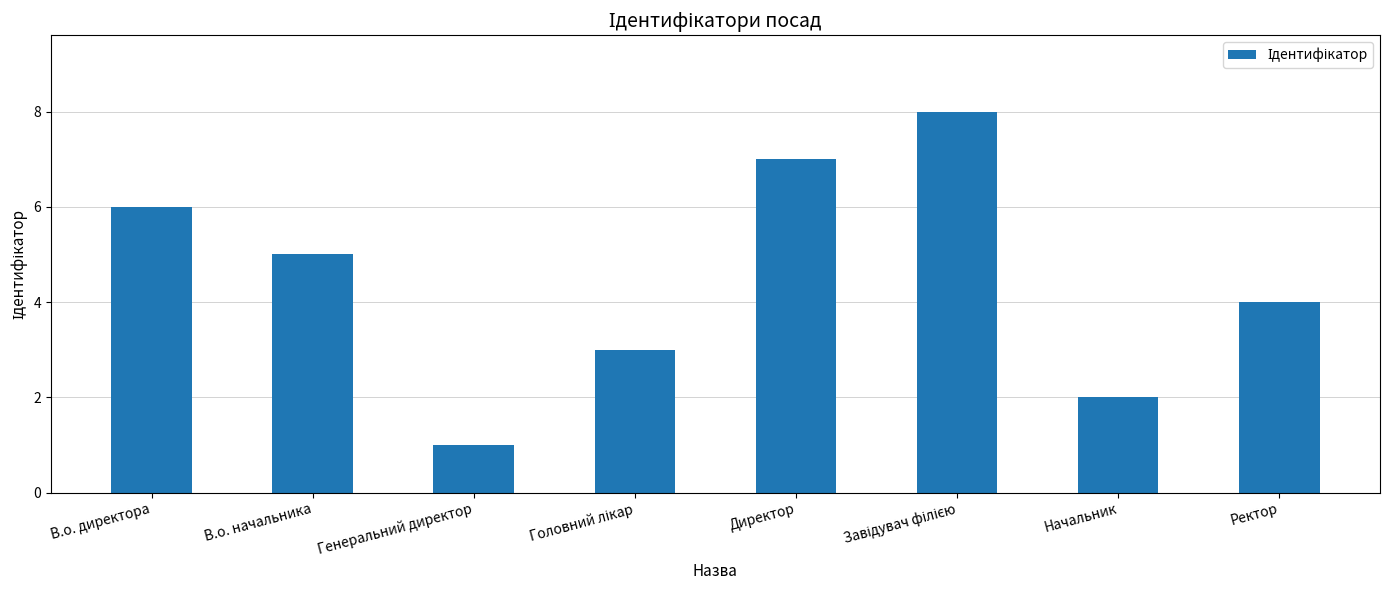

Where does the data first go above 5?

В.о. директора